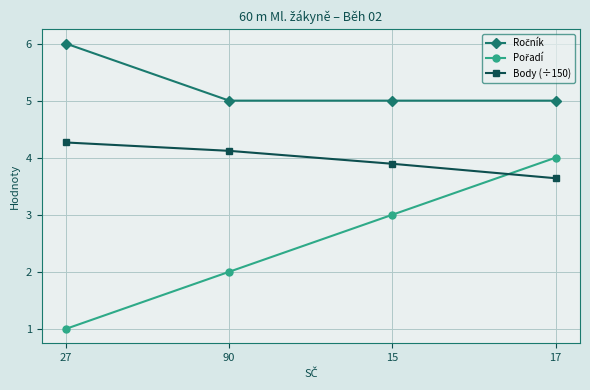

True or false: Body (÷150) has more than 1 points higher than both neighbors.

False